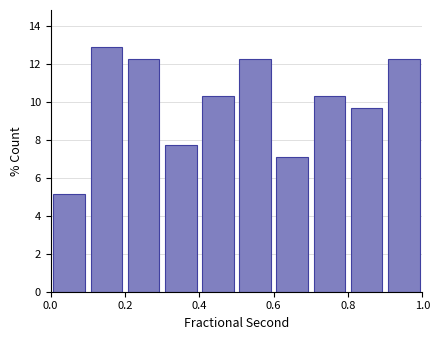

What is the height of the bar covering 0.0 to 0.1 on the x-axis? The values are not printed on the chart, so give them approximately, as read against the axis.

5.2